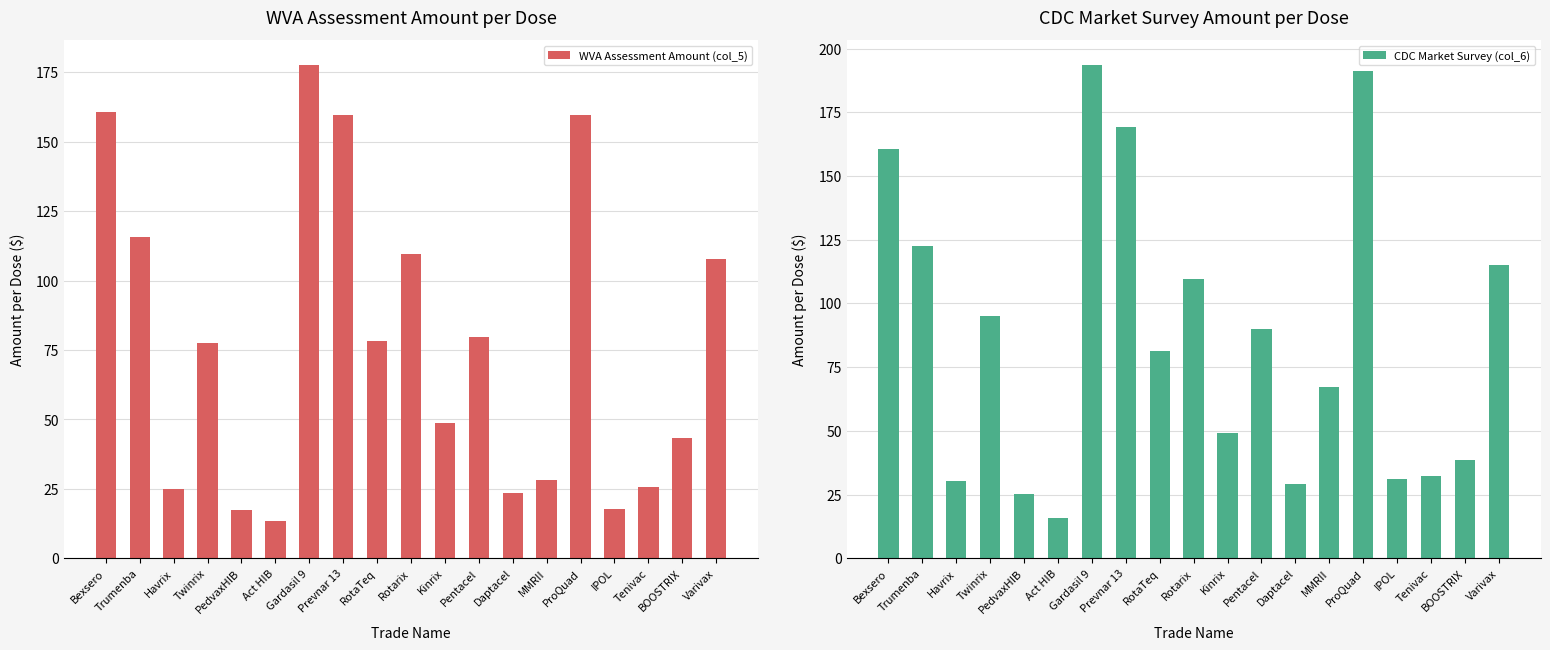

The WVA Assessment Amount (col_5) series shows 17.8 at IPOL. True or false?

True